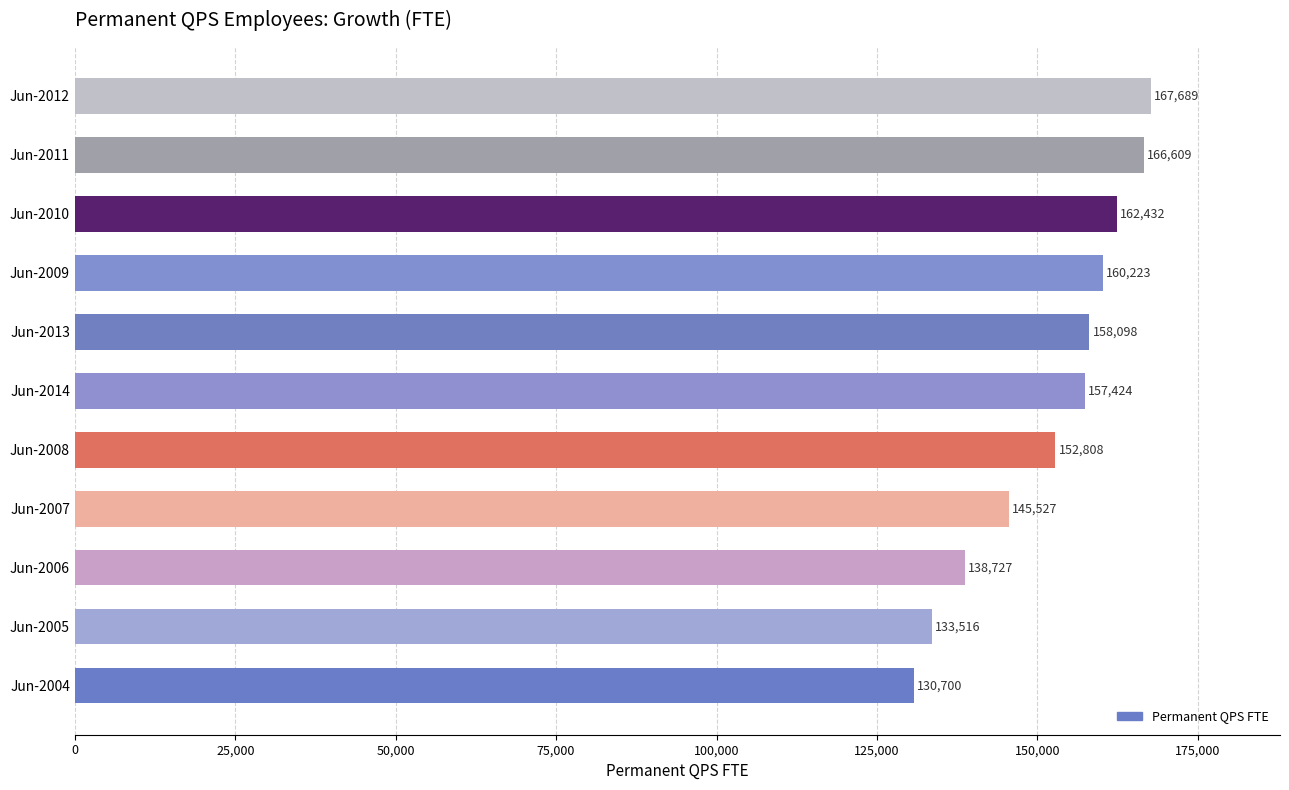

What is the greatest value displayed?

167688.8